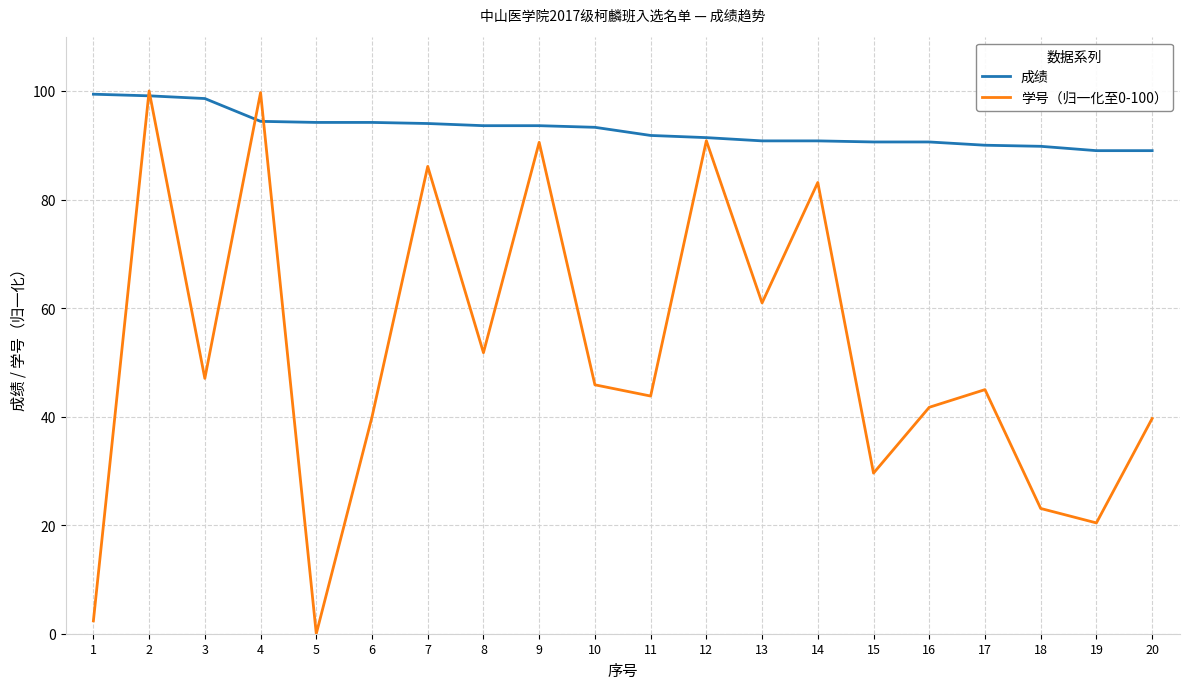

At which category does 学号（归一化至0-100） reach its first local peak?

2